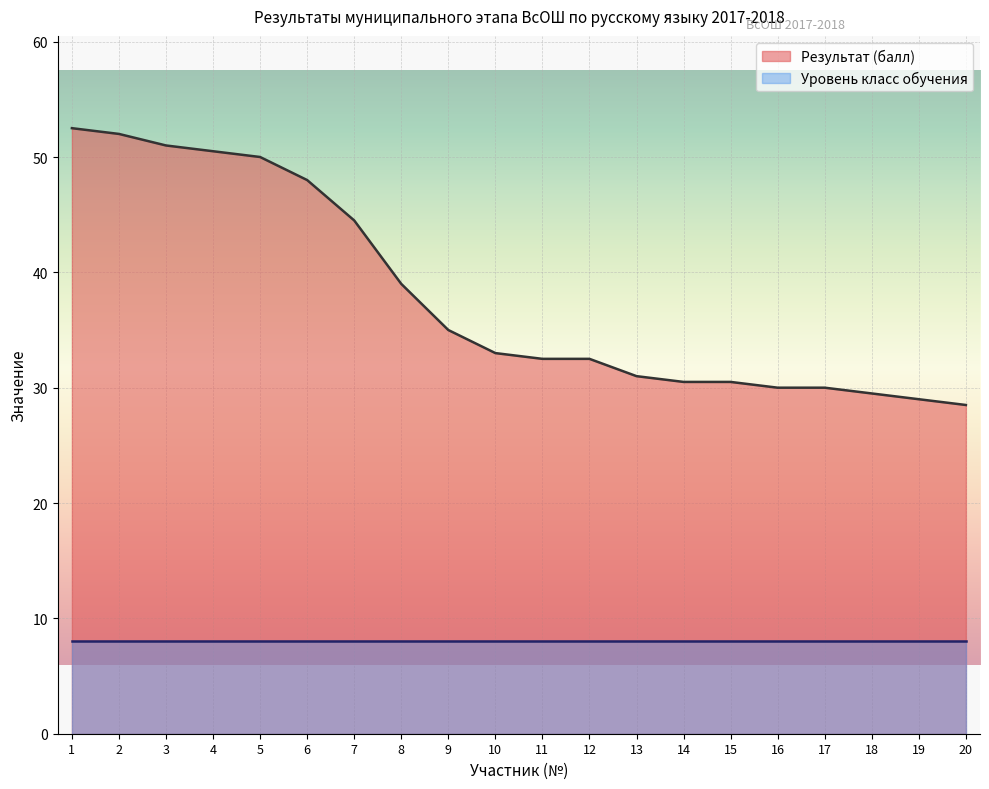

Rank the categories by value from lowest to highest.

20, 19, 18, 16, 17, 14, 15, 13, 11, 12, 10, 9, 8, 7, 6, 5, 4, 3, 2, 1